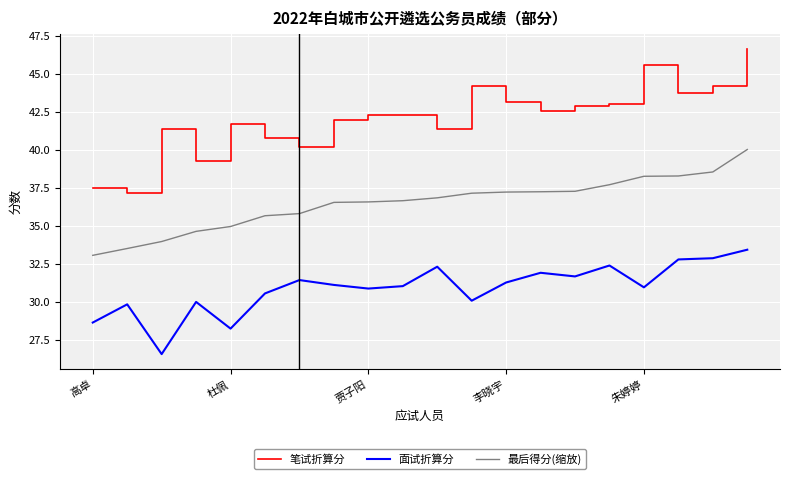

Which series has the widest spread of values?

笔试折算分